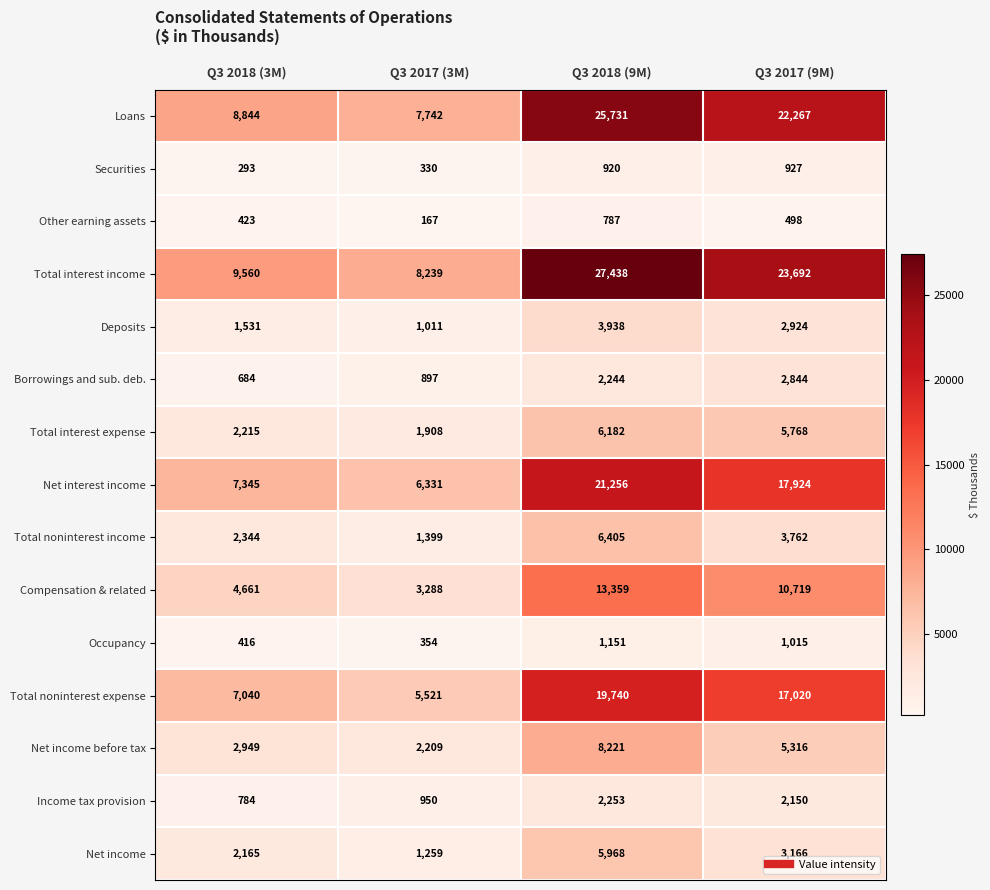

What is the greatest value displayed?

27438